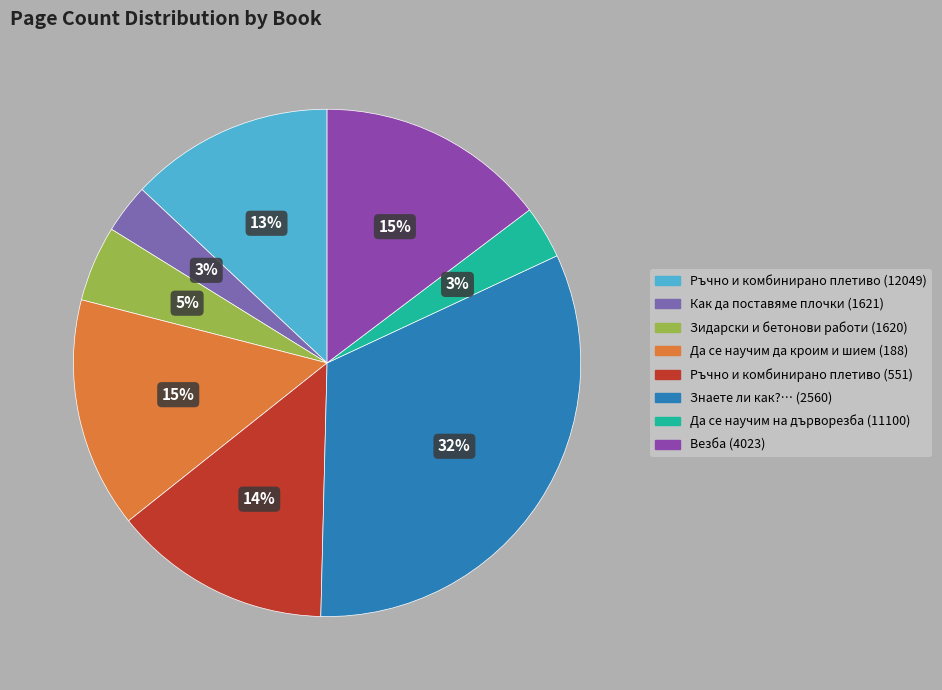

Approximately how many times larger is the value at Знаете ли как?… (2560) compared to Ръчно и комбинирано плетиво (12049)?

2.5